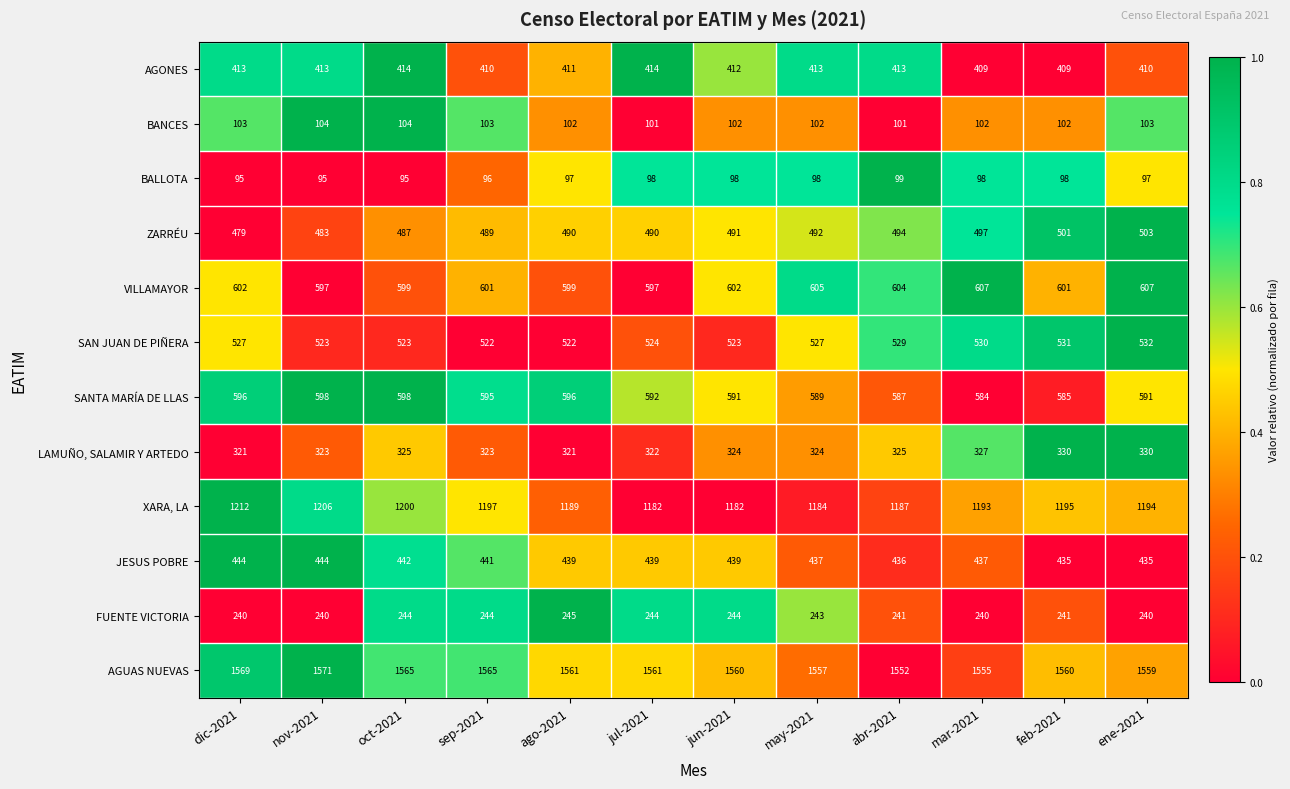

Which category has the highest value across all series?

nov-2021